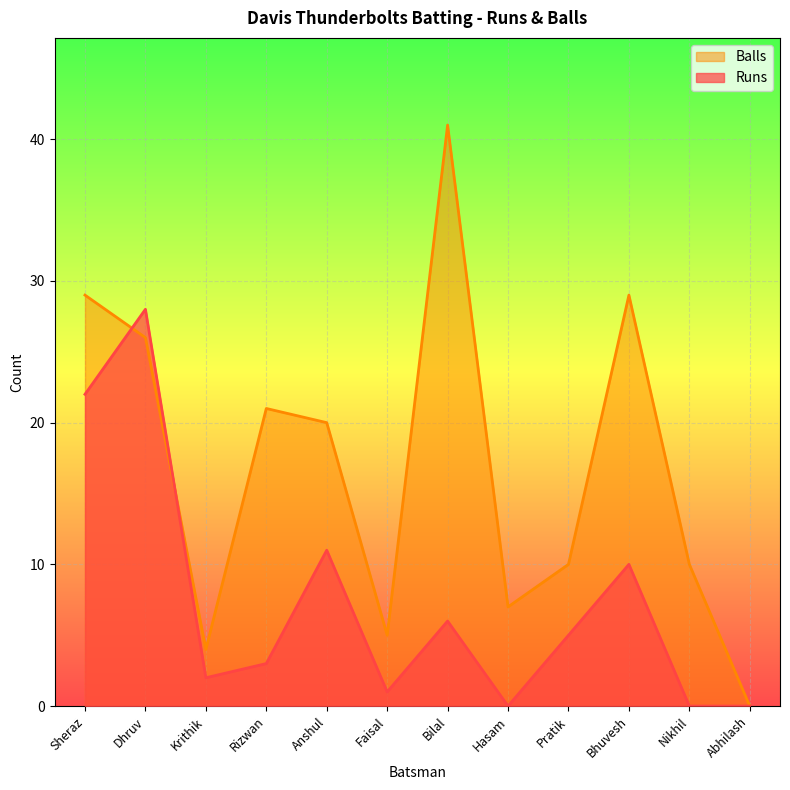

Which series changed the most between Rizwan and Hasam?

Balls